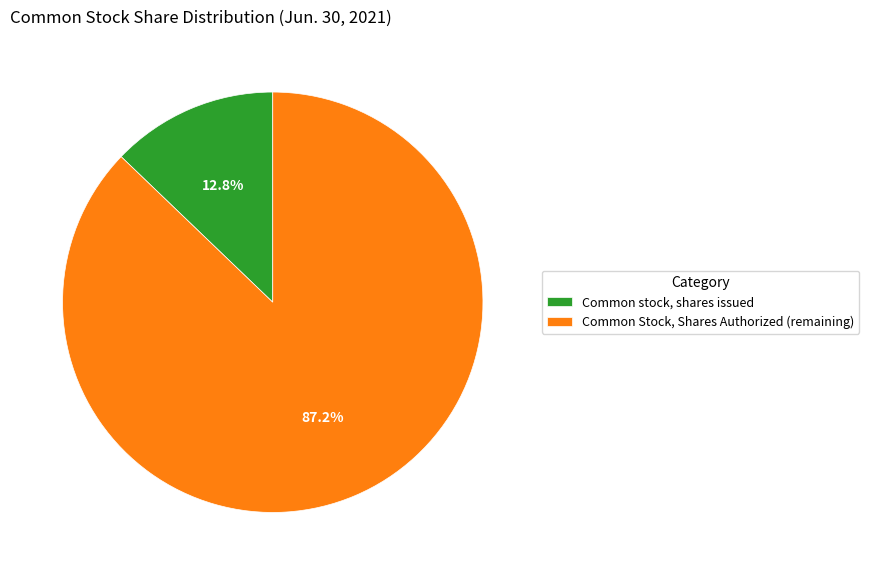

What percentage is the Common Stock, Shares Authorized slice, to the nearest percent?

87%